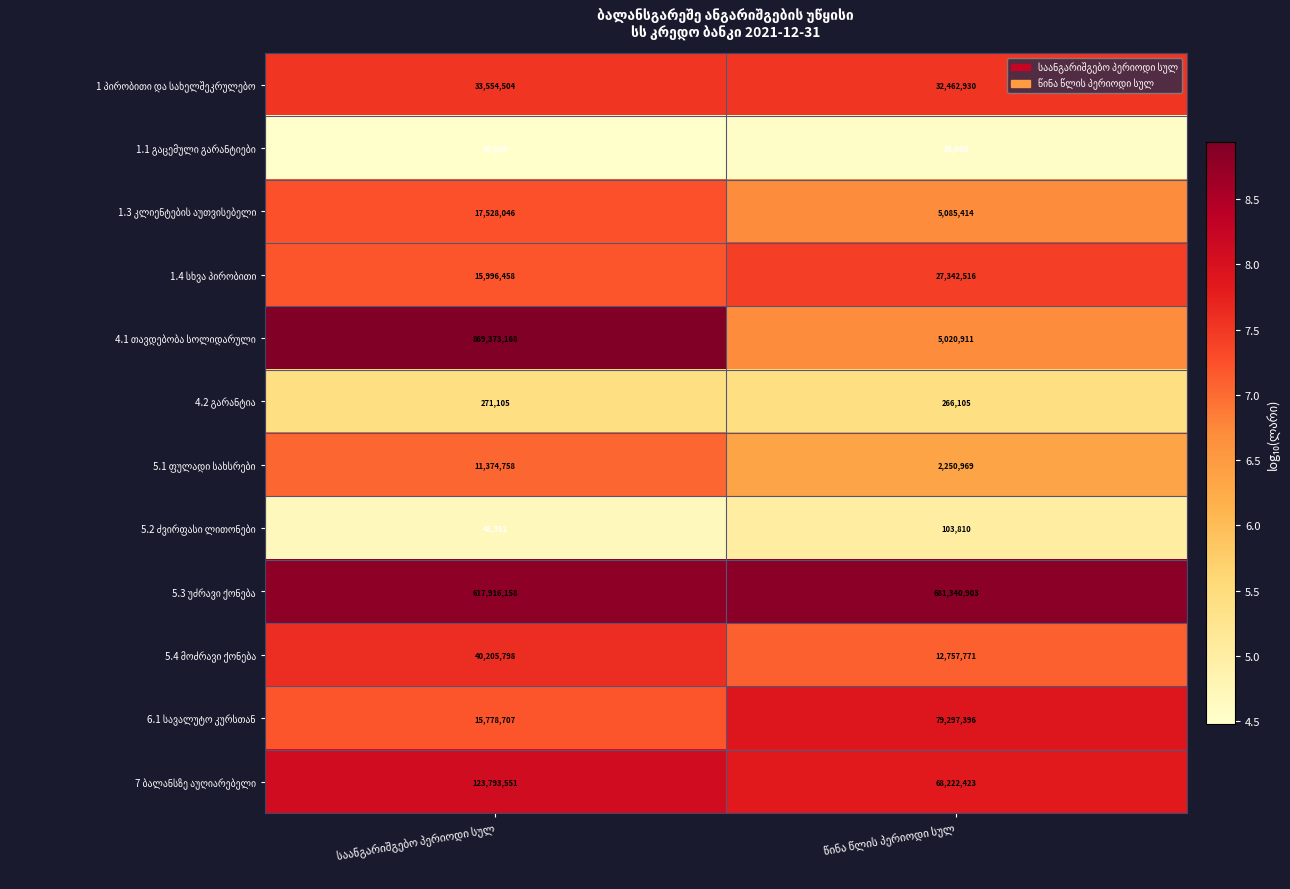

What is the maximum value shown in the chart?

869373168